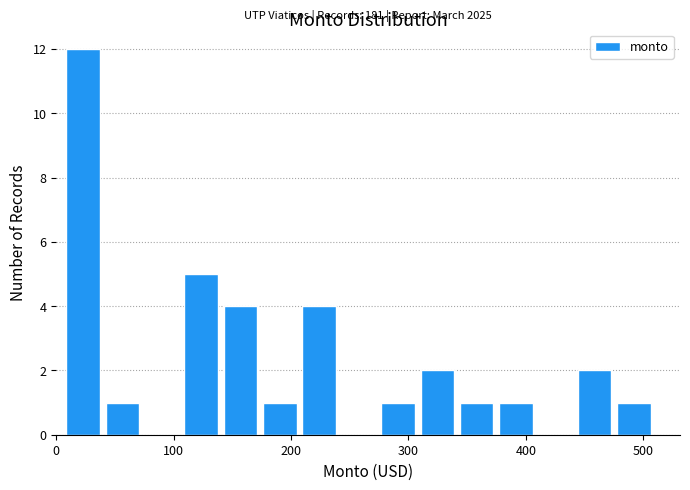

Around what value on the x-axis is the tallest bar? Give the approximate position of its centre, as read against the axis.

20